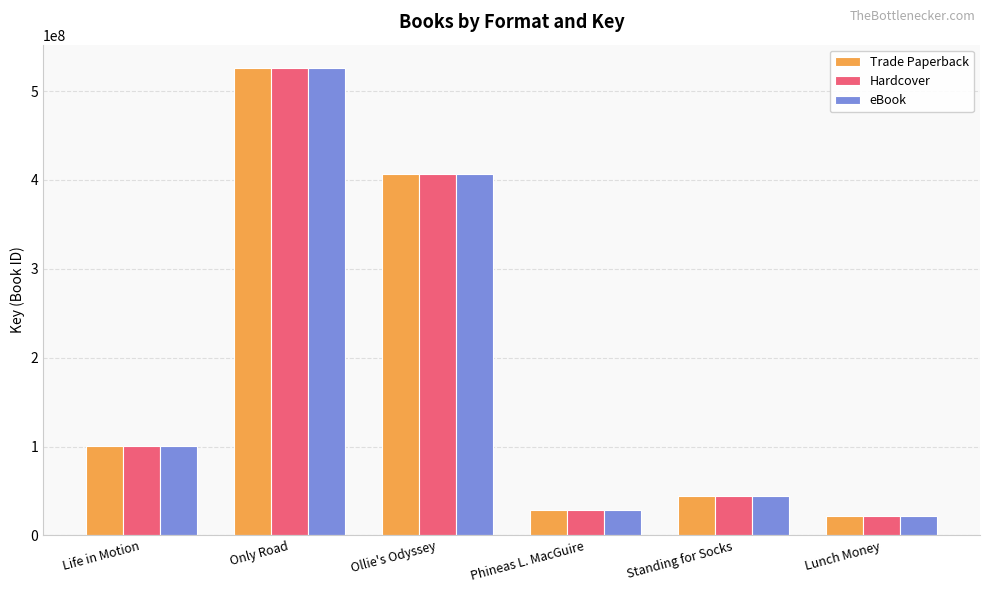

At which category is the sum across all series the highest?

Only Road